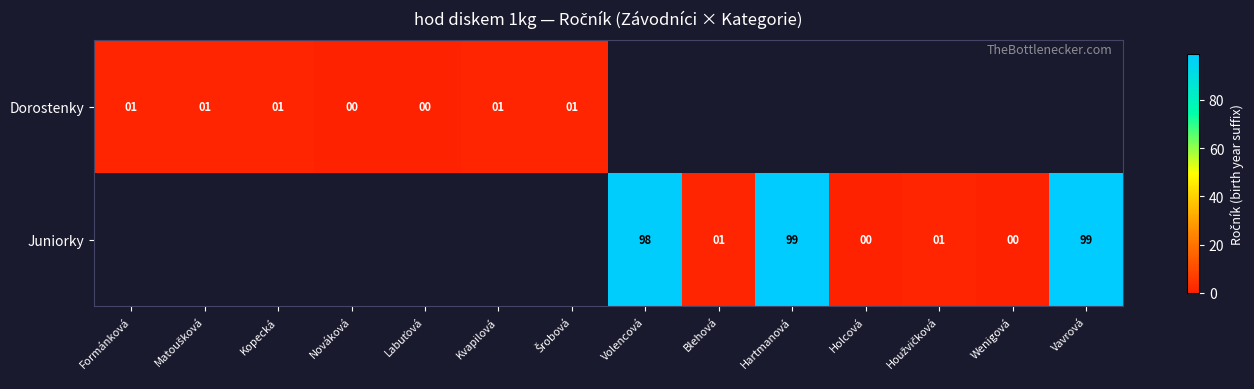

Which category has the highest value across all series?

Hartmanová